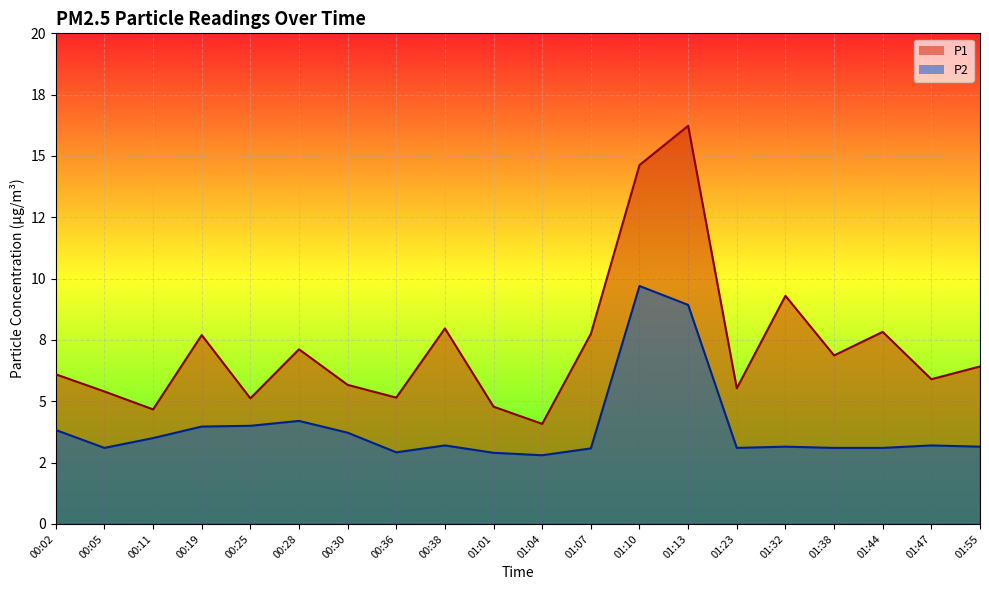

Which label corresponds to the largest value in the chart?

01:13